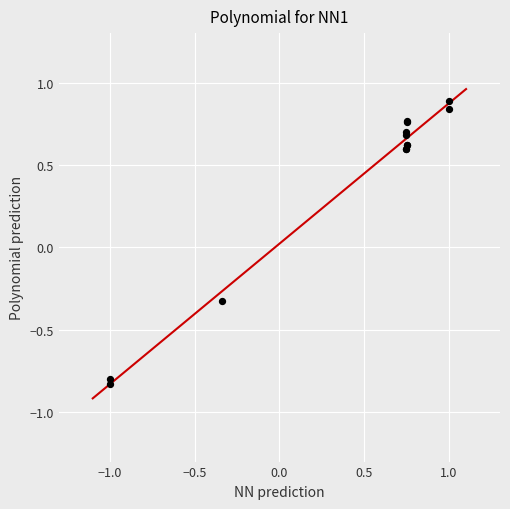

What Y value in the scatter plot is closest to 0?

-0.3